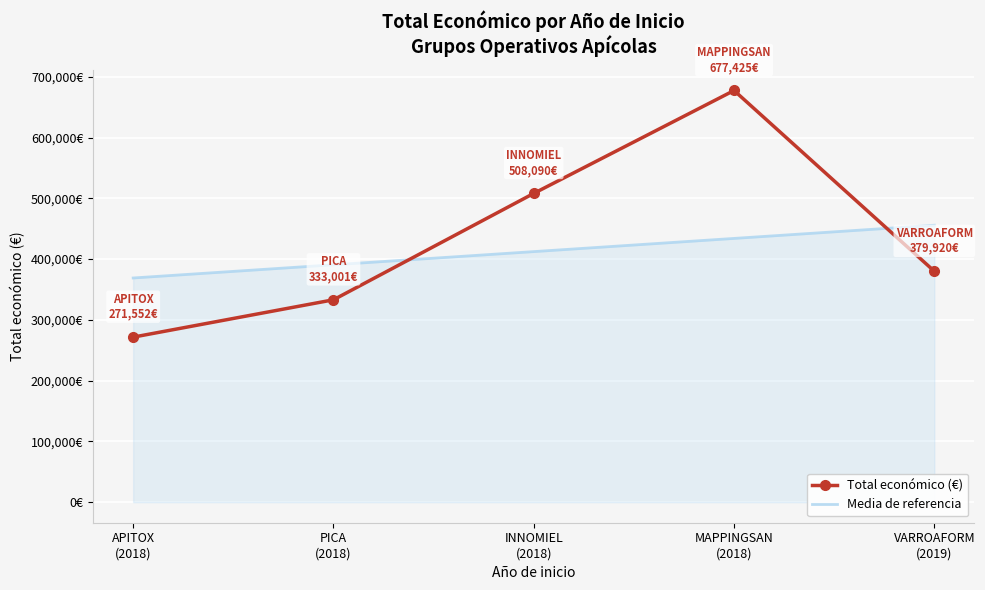

At which category is the sum across all series the highest?

MAPPINGSAN
(2018)